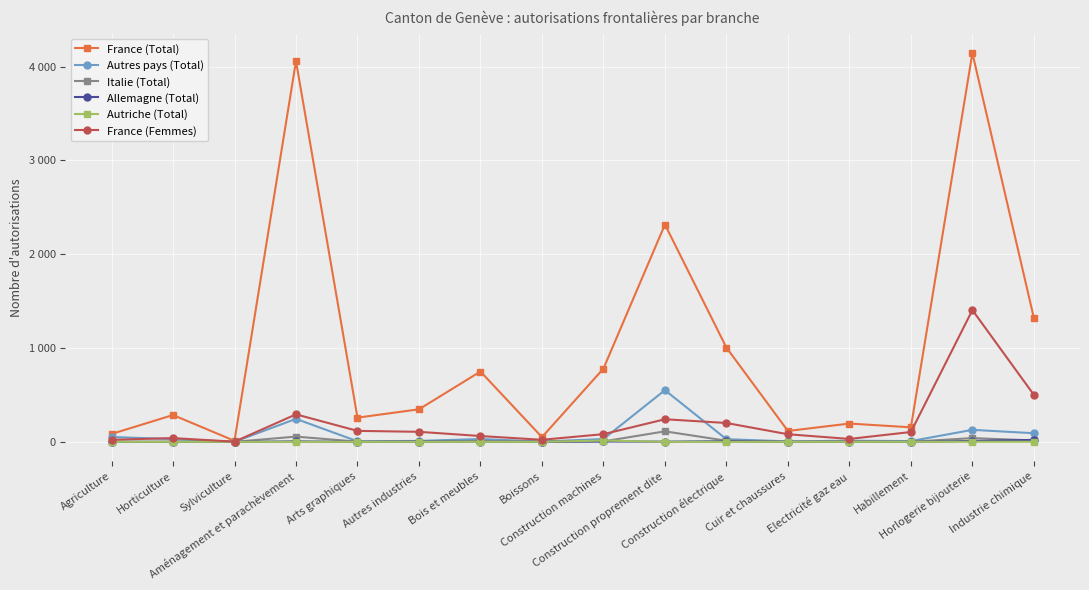

Between Aménagement et parachèvement and Arts graphiques, which is larger?

Aménagement et parachèvement